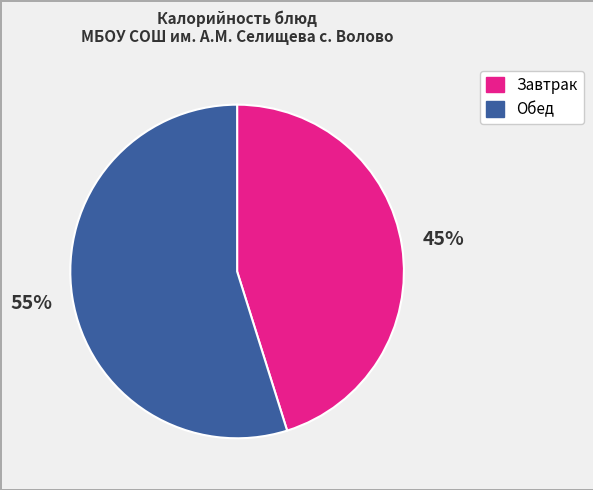

To the nearest percent, what is the average slice percentage?

50%